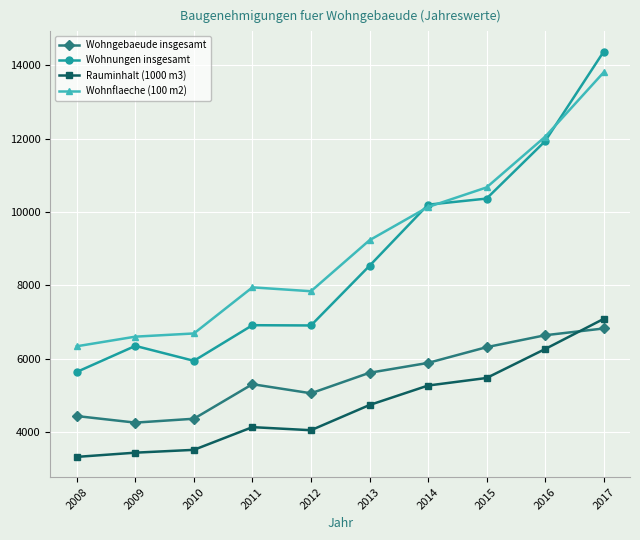

Which series changed the most between 2009 and 2015?

Wohnflaeche (100 m2)